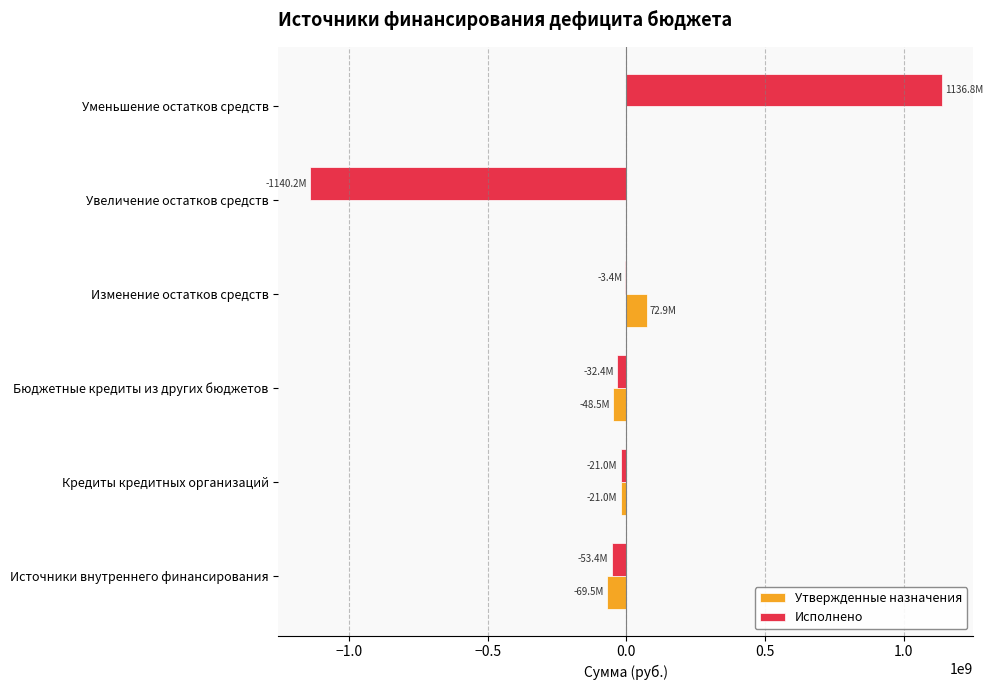

Which category has the highest value across all series?

Уменьшение остатков средств